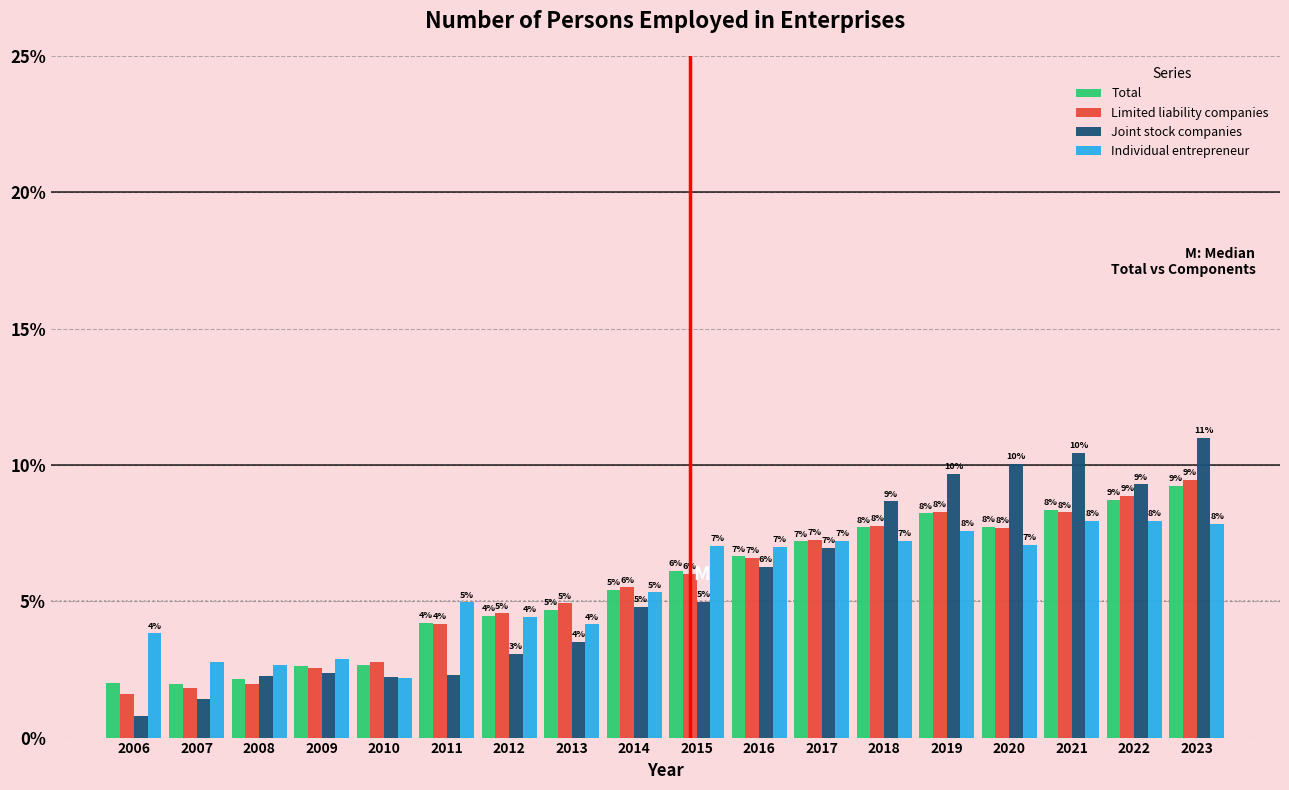

At how many categories does at least one series exceed 5?

10